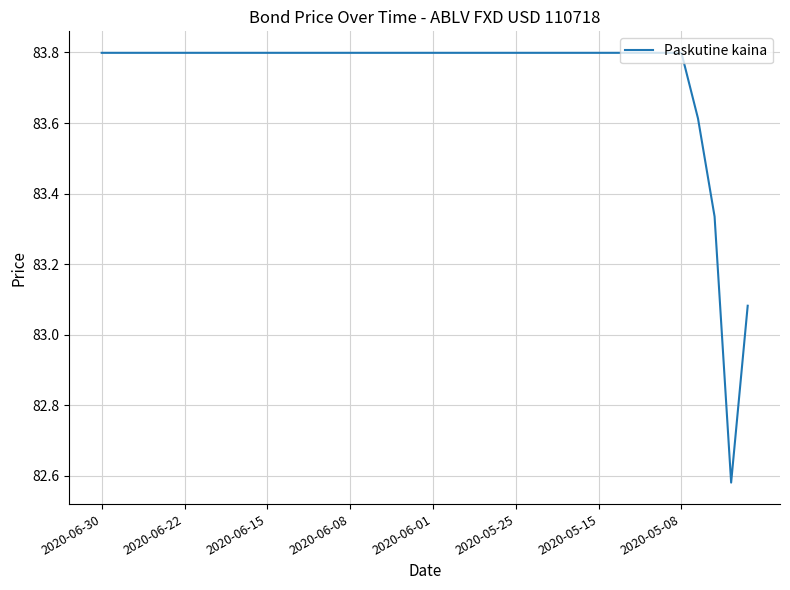

Does the chart display data point markers on the line(s)?

No